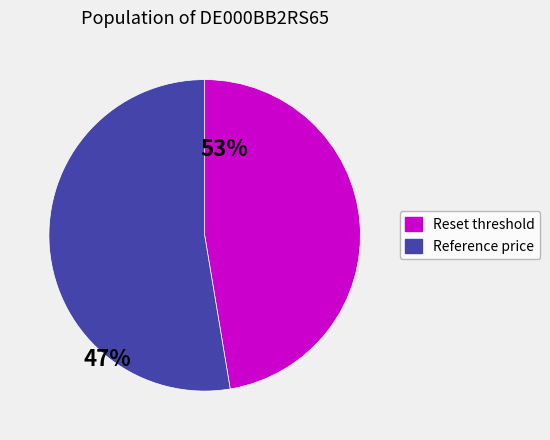

Count the number of slices in the pie.

2